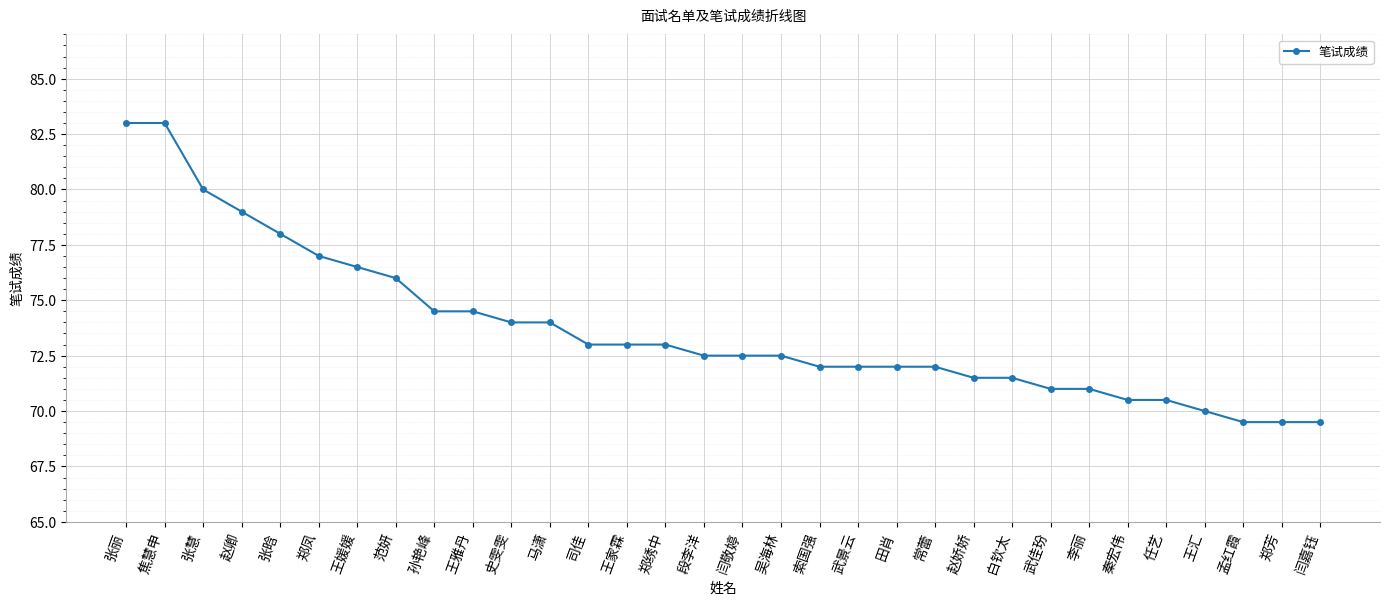

How many categories are shown in the chart?

32